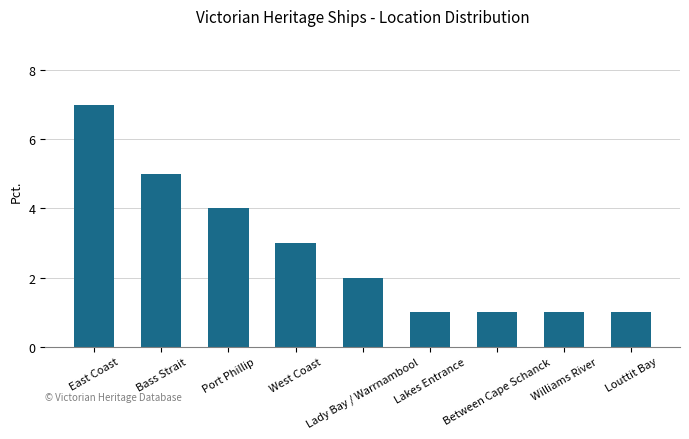

What is the greatest value displayed?

7